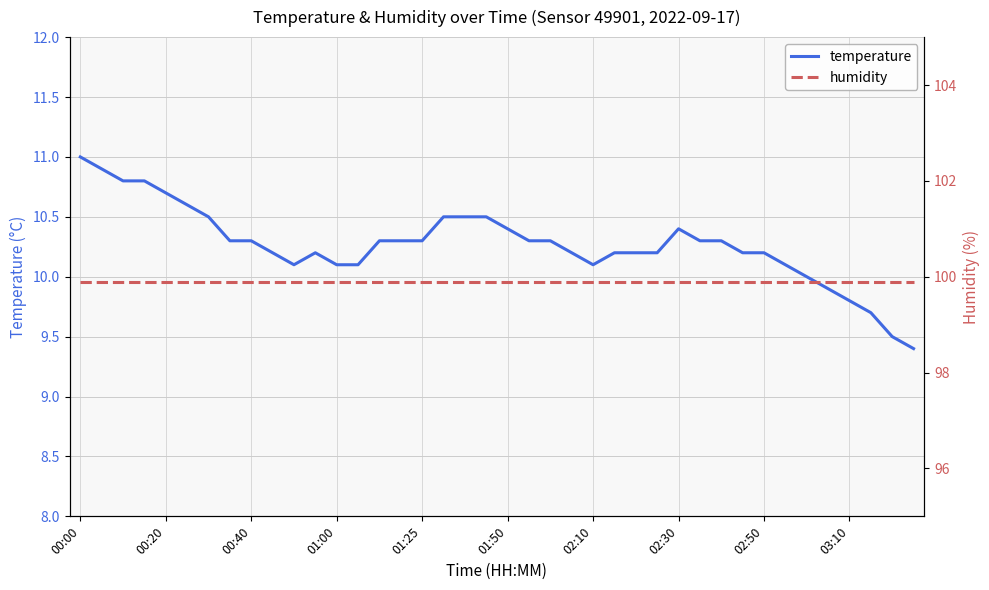

What is the value of the temperature point at the 10th from the left?

10.2